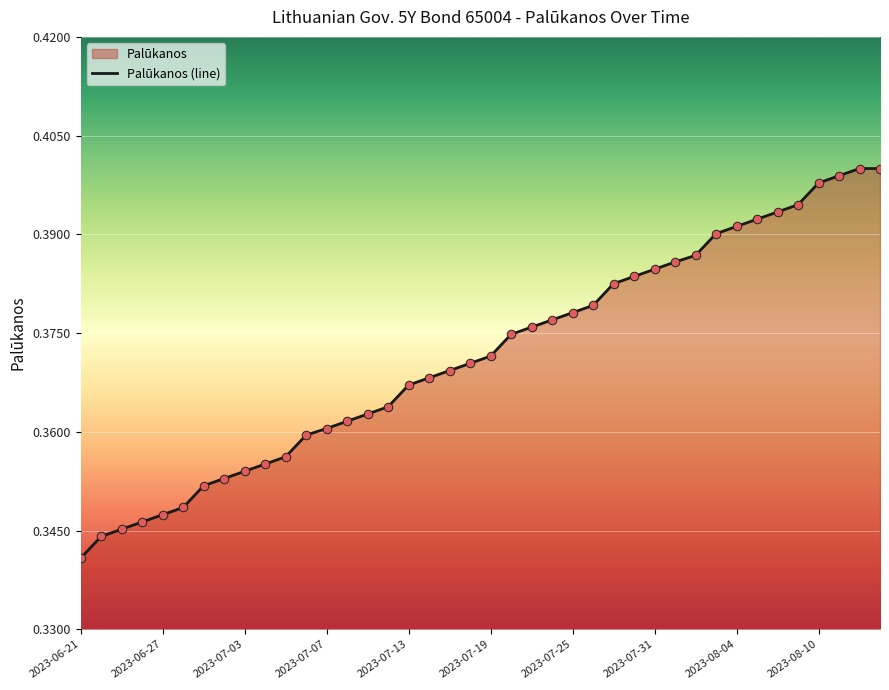

Which has a higher value, 37 or 26?

37